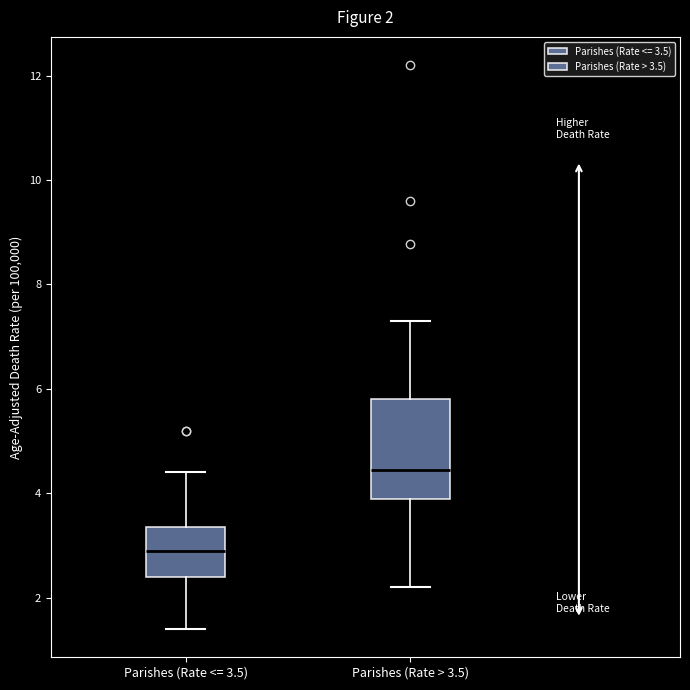

Which box's median line is the lowest?

Parishes (Rate <= 3.5)